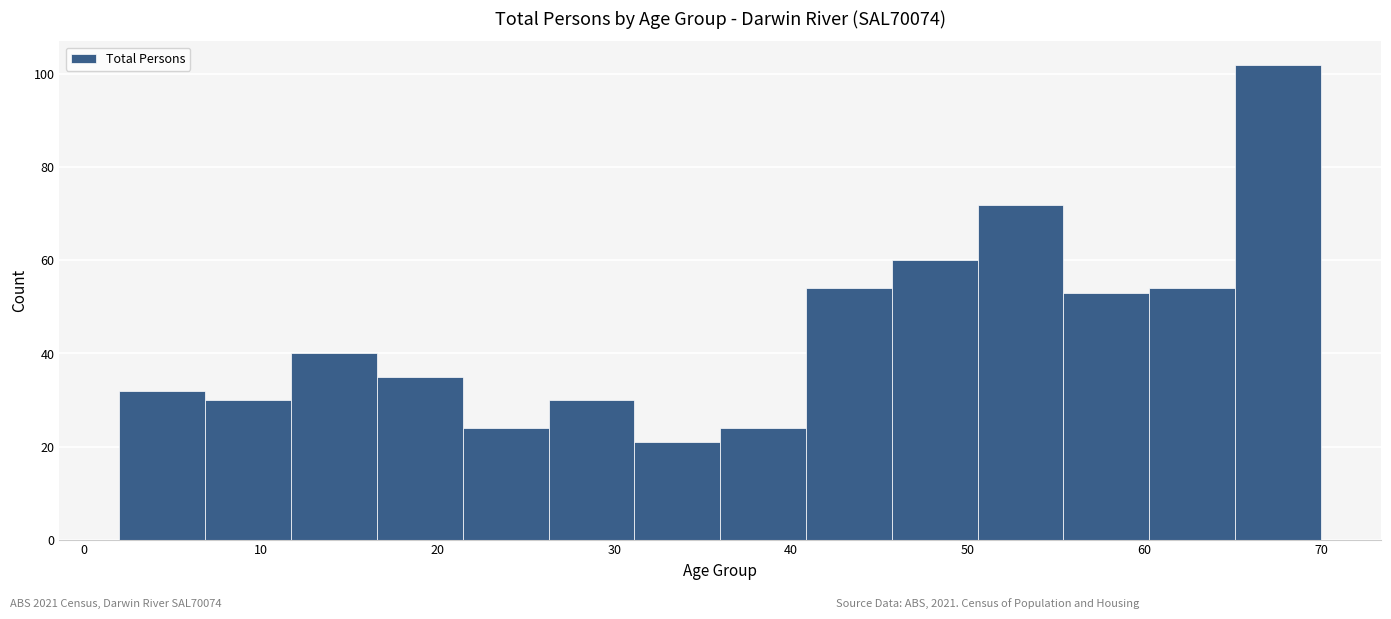

Which range on the x-axis has the tallest bar?

65 to 70